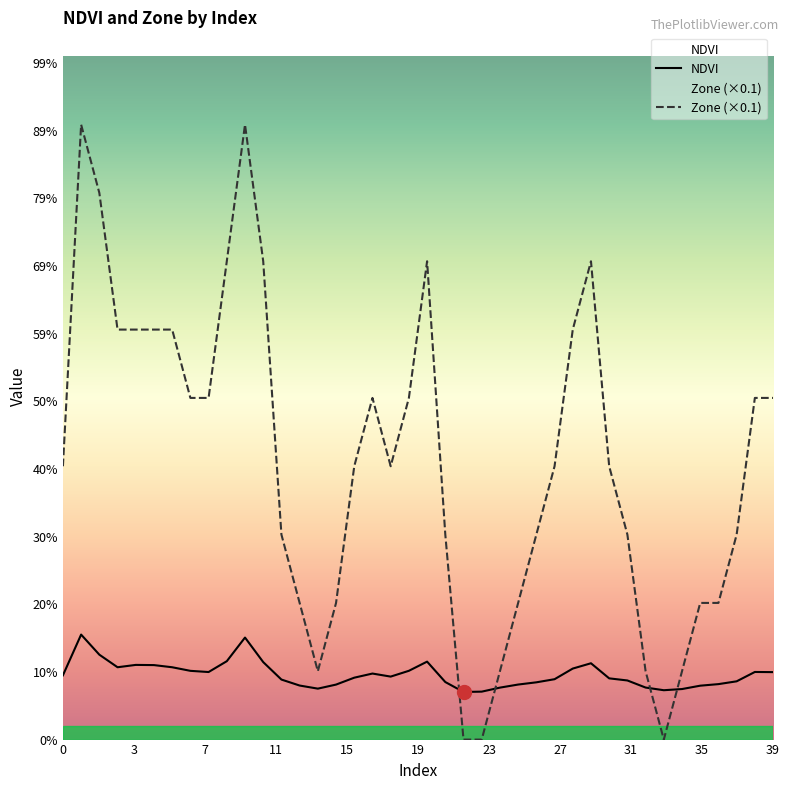

The value of NDVI at 11 is 0.1. True or false?

False